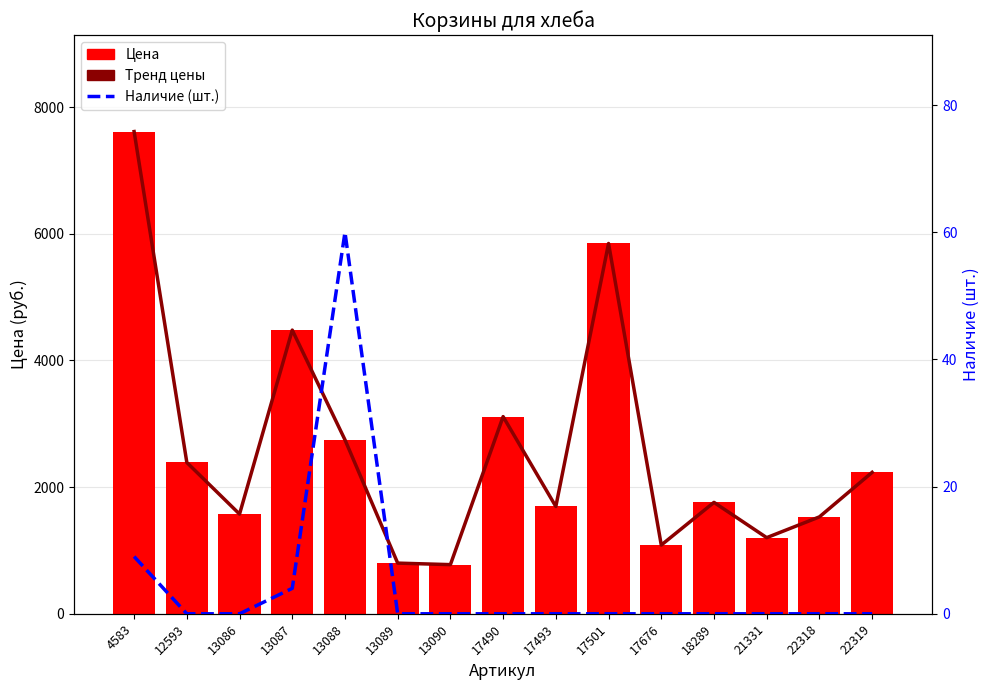

Which has a higher value, 4583 or 22318?

4583